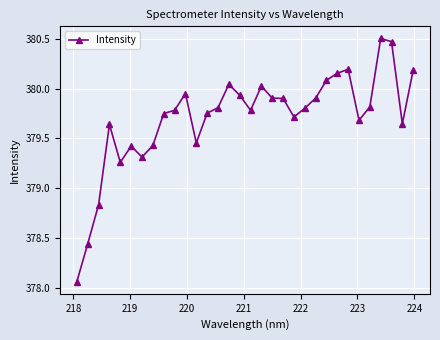

What is the difference between the maximum and minimum values?

2.4